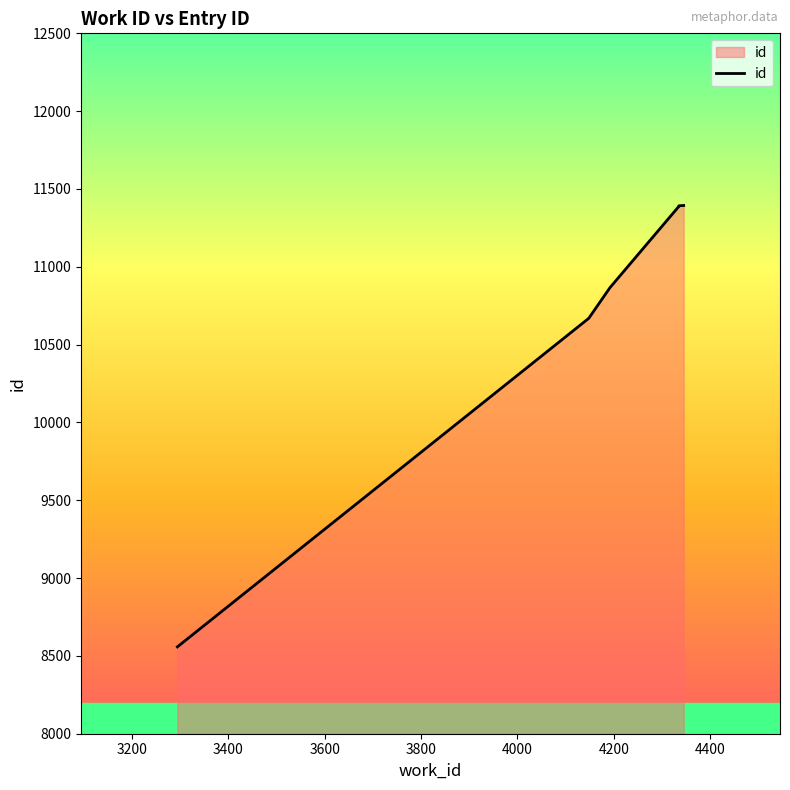

Reading left to right, extract all data points from this chart.

8558	10669	10866	11388	11389	11390	11392	11394